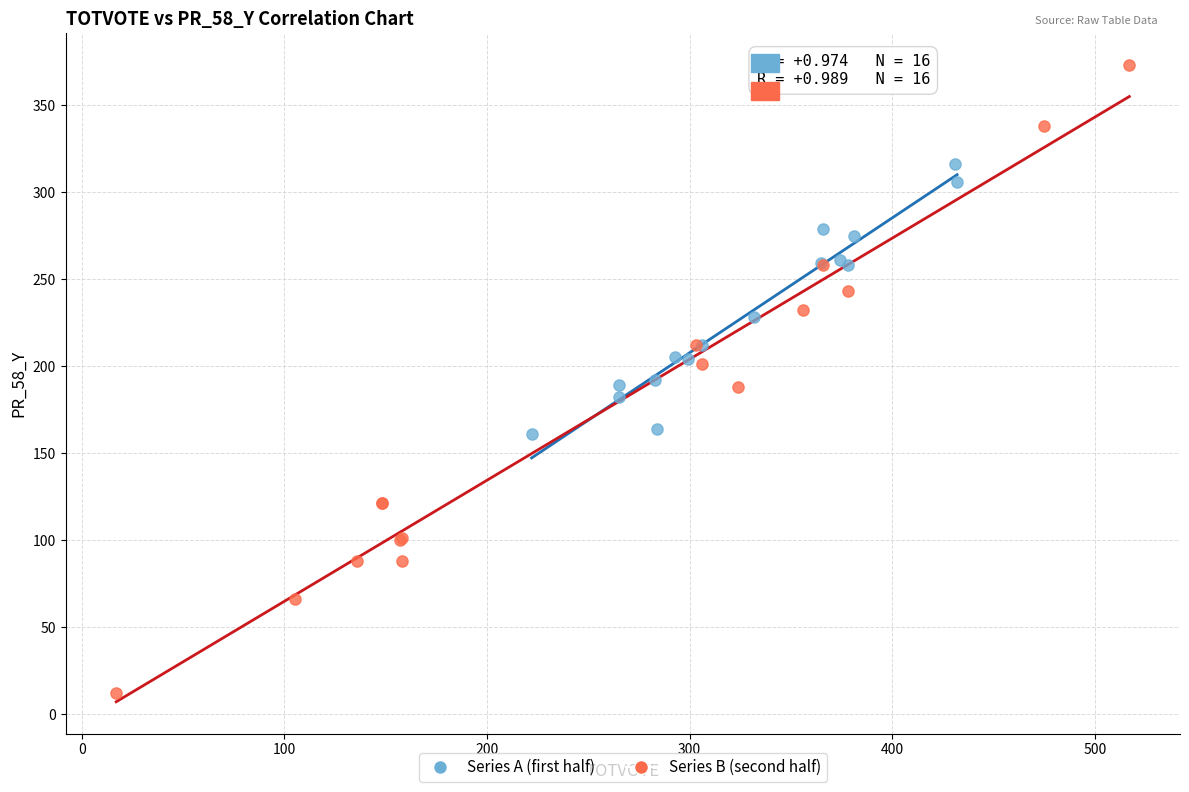

Which series contains the highest Y value?

Series B (second half)